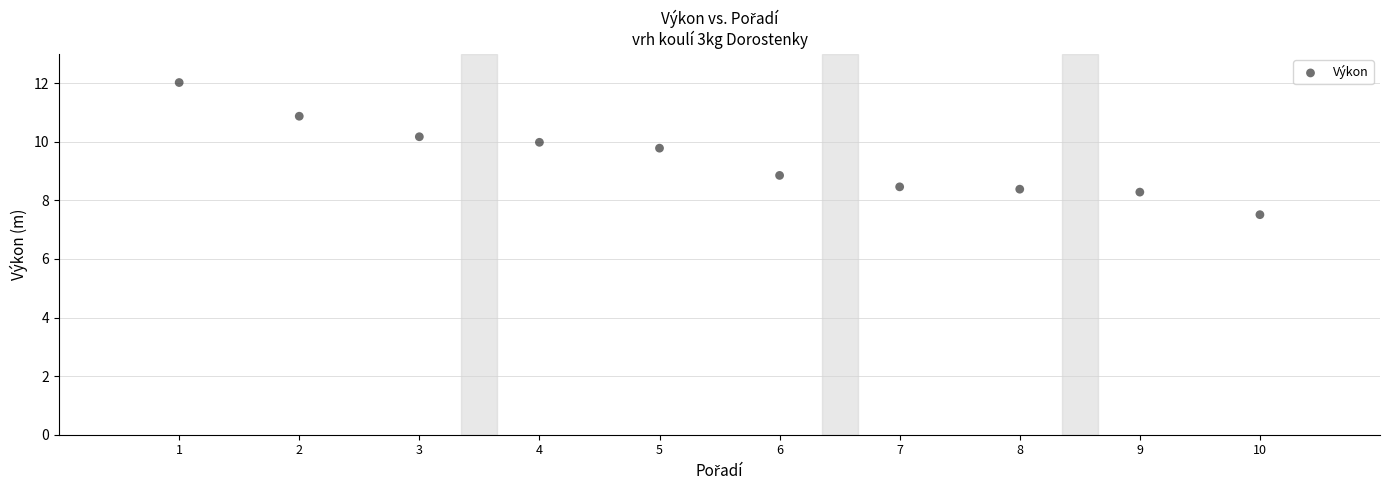

What is the average X value?

5.5